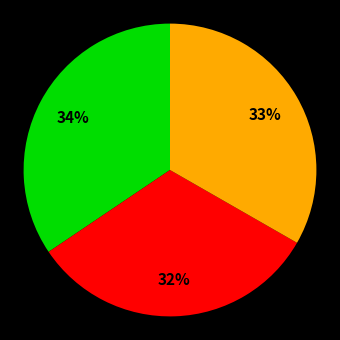

Is there any slice that represents more than half of the pie?

No